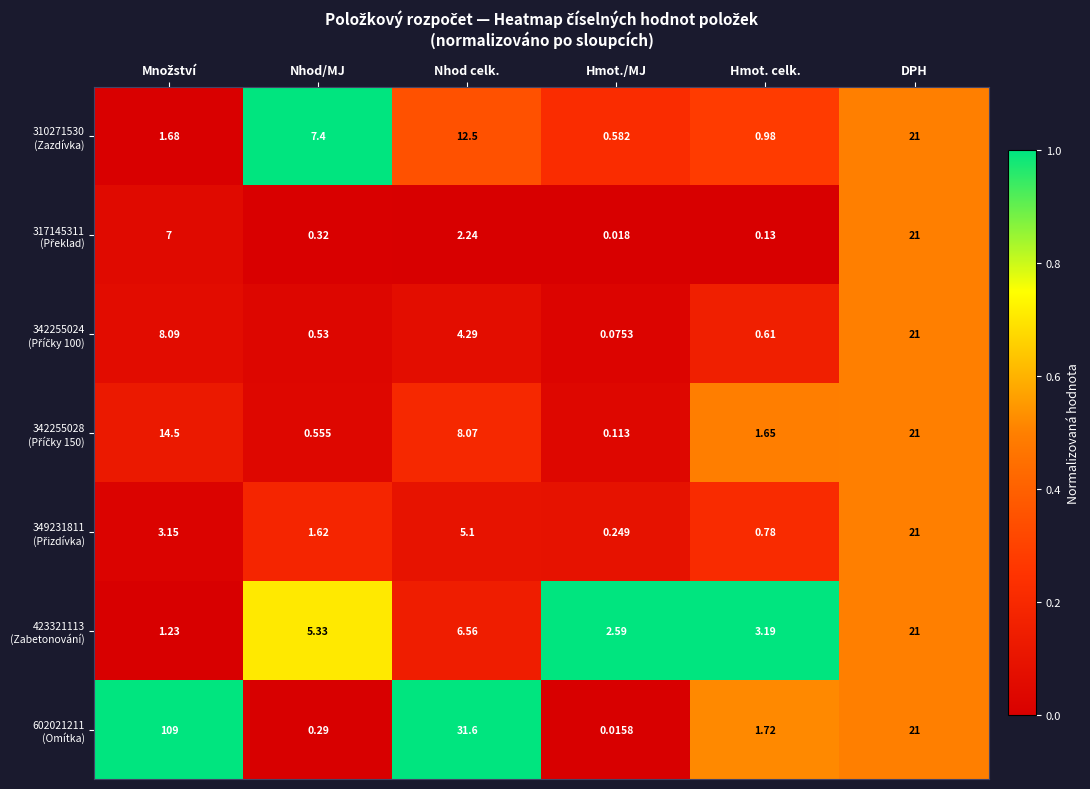

Count the number of data series in this chart.

7